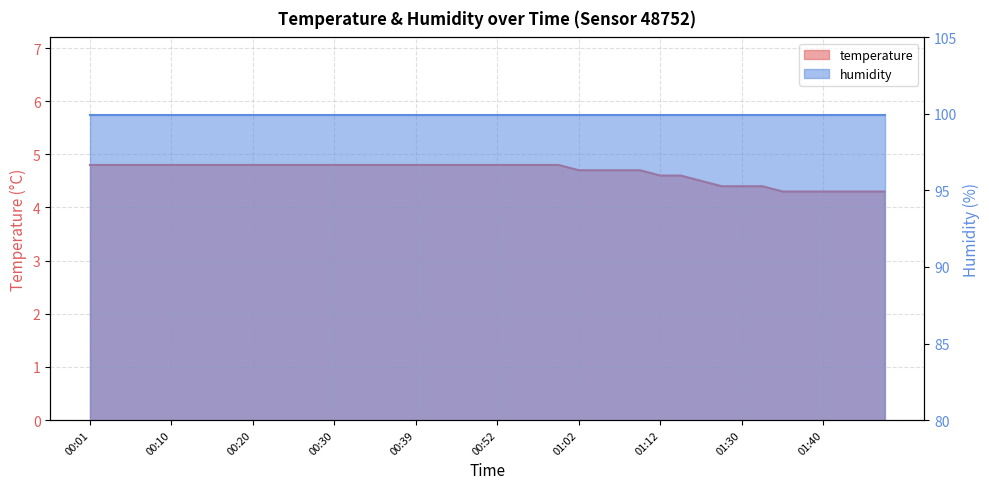

Where is the data nearest to the value 4?

01:35